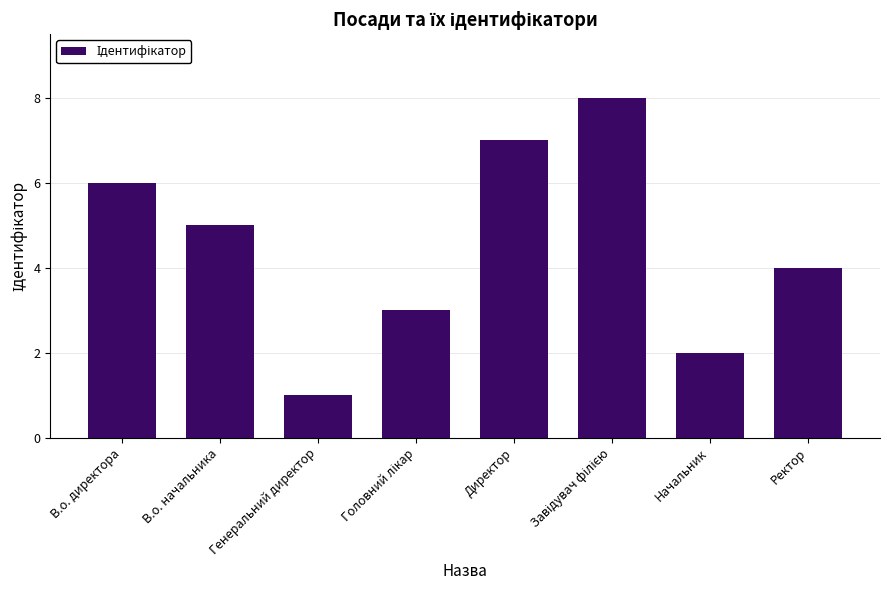

The value at Генеральний директор is 1. True or false?

True